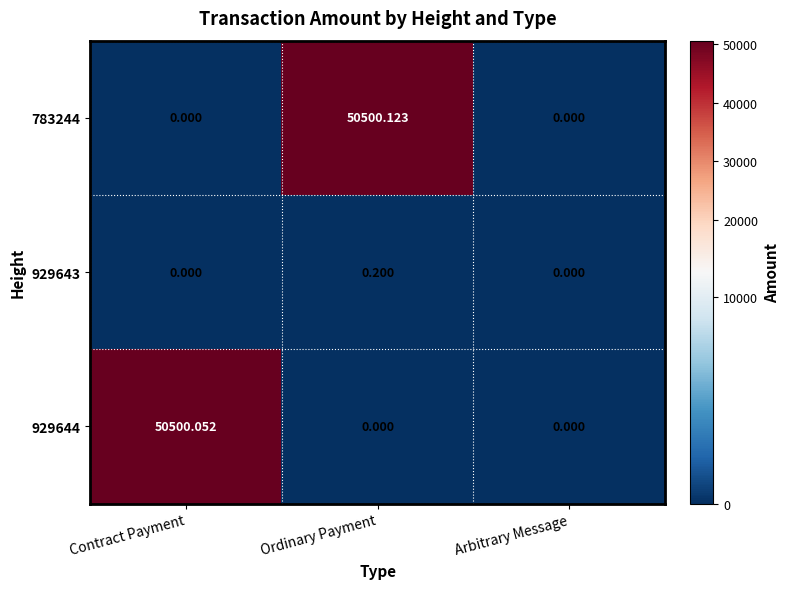

At which category is the sum across all series the highest?

Ordinary Payment